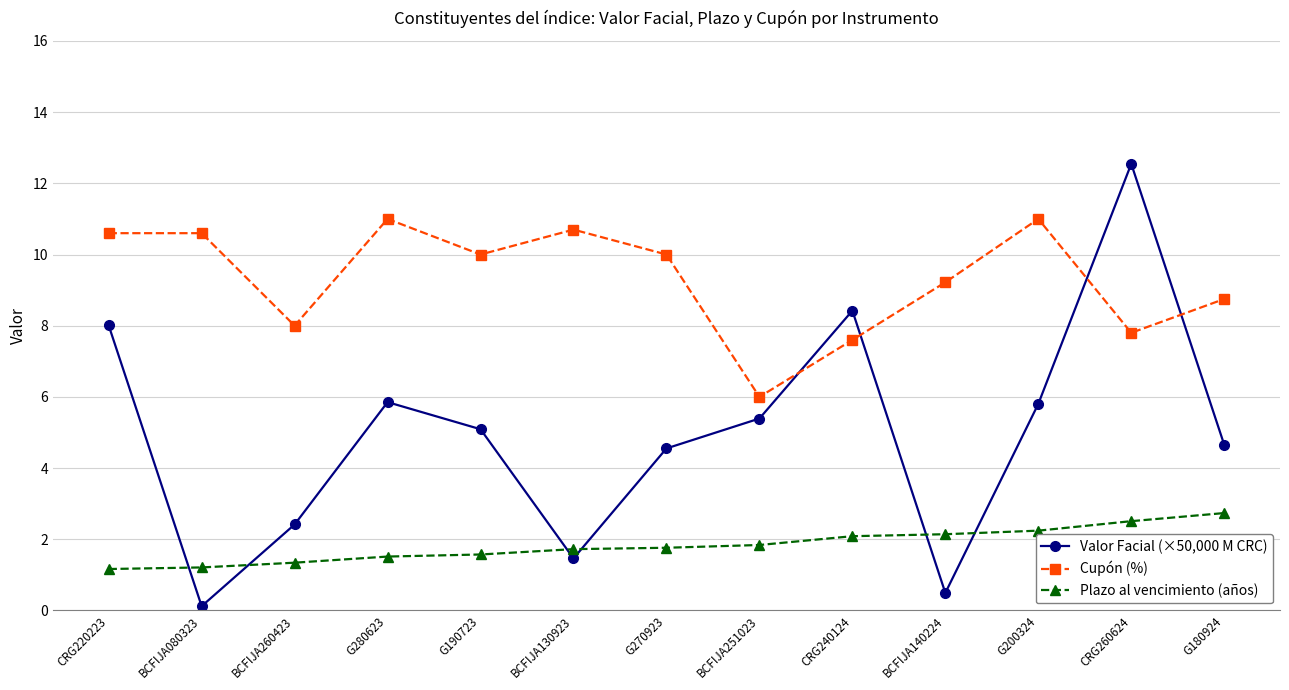

The value of Cupón (%) at BCFIJA130923 is 10.7. True or false?

True